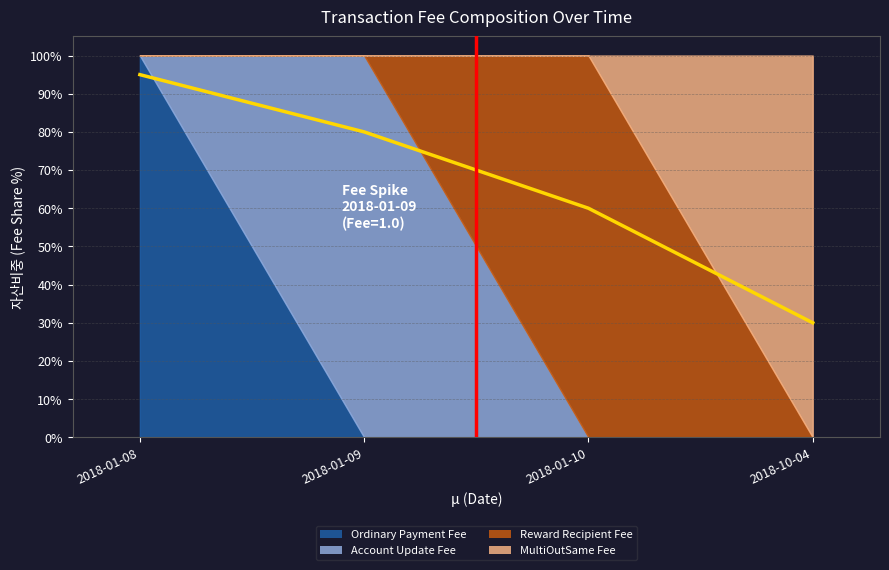

Which has a higher value, 2018-10-04 or 2018-01-08?

2018-01-08